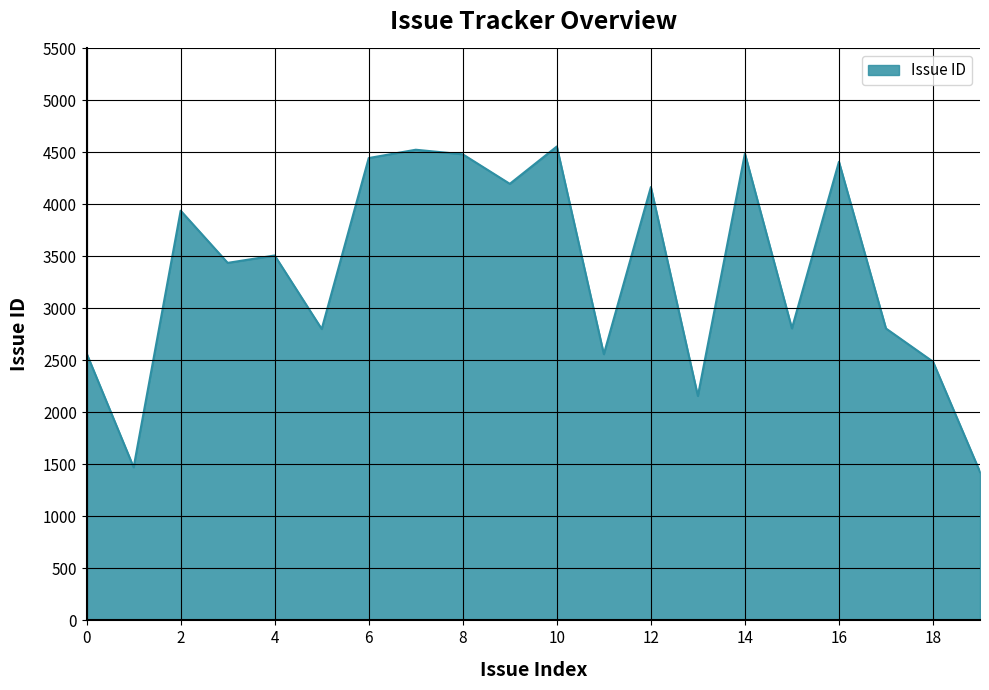

What is the difference between the maximum and minimum values?

3130